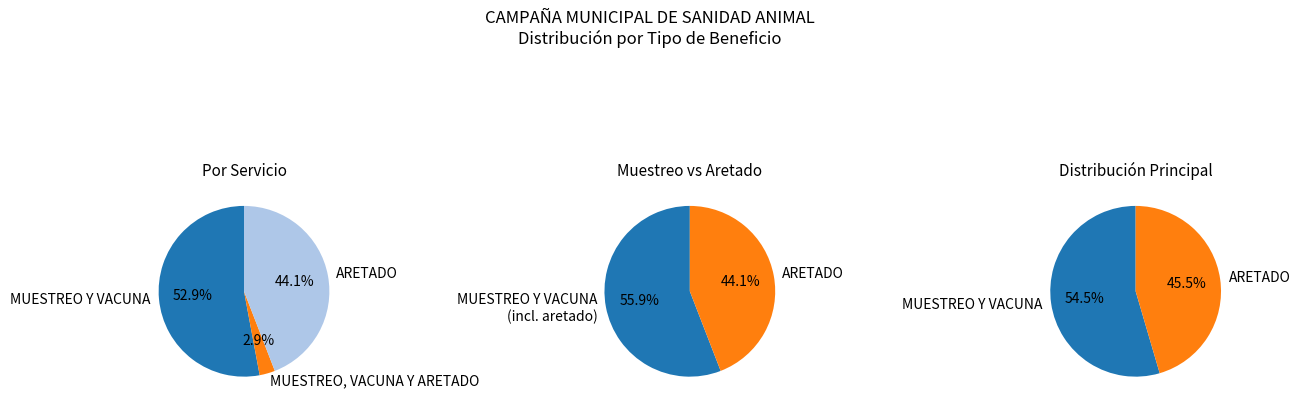

To the nearest percent, what is the average slice percentage?

33%